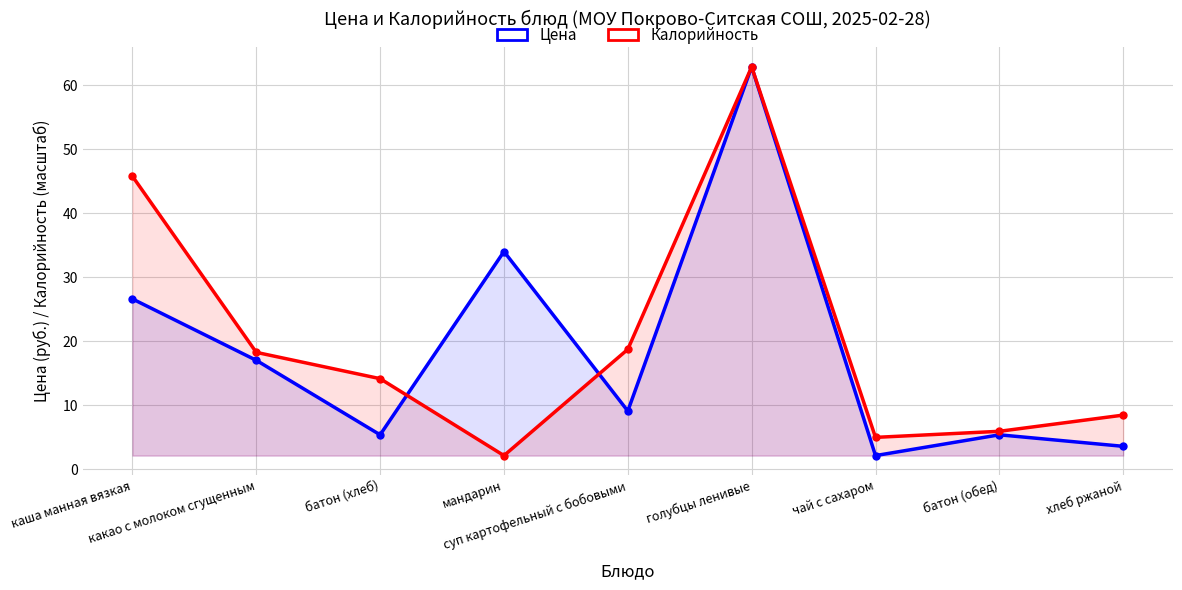

What is the label of the 1st point from the right?

хлеб ржаной